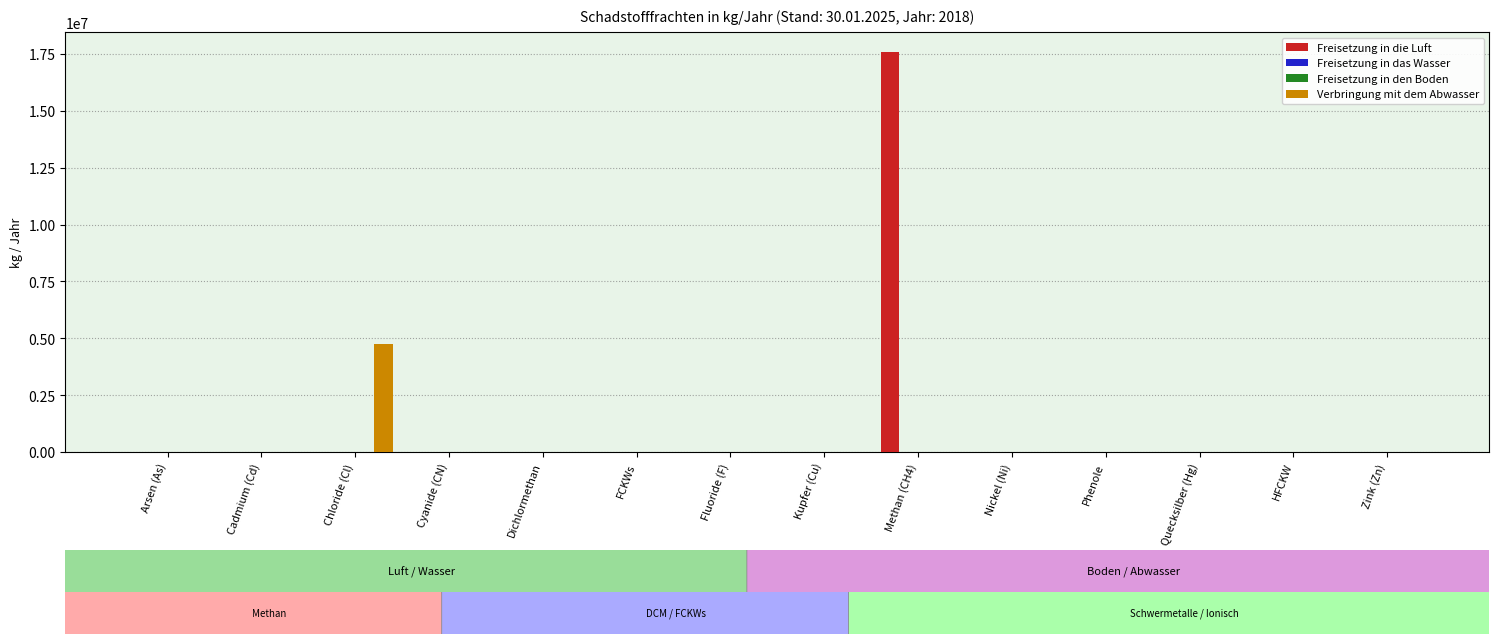

Which label corresponds to the largest value in the chart?

Methan (CH4)